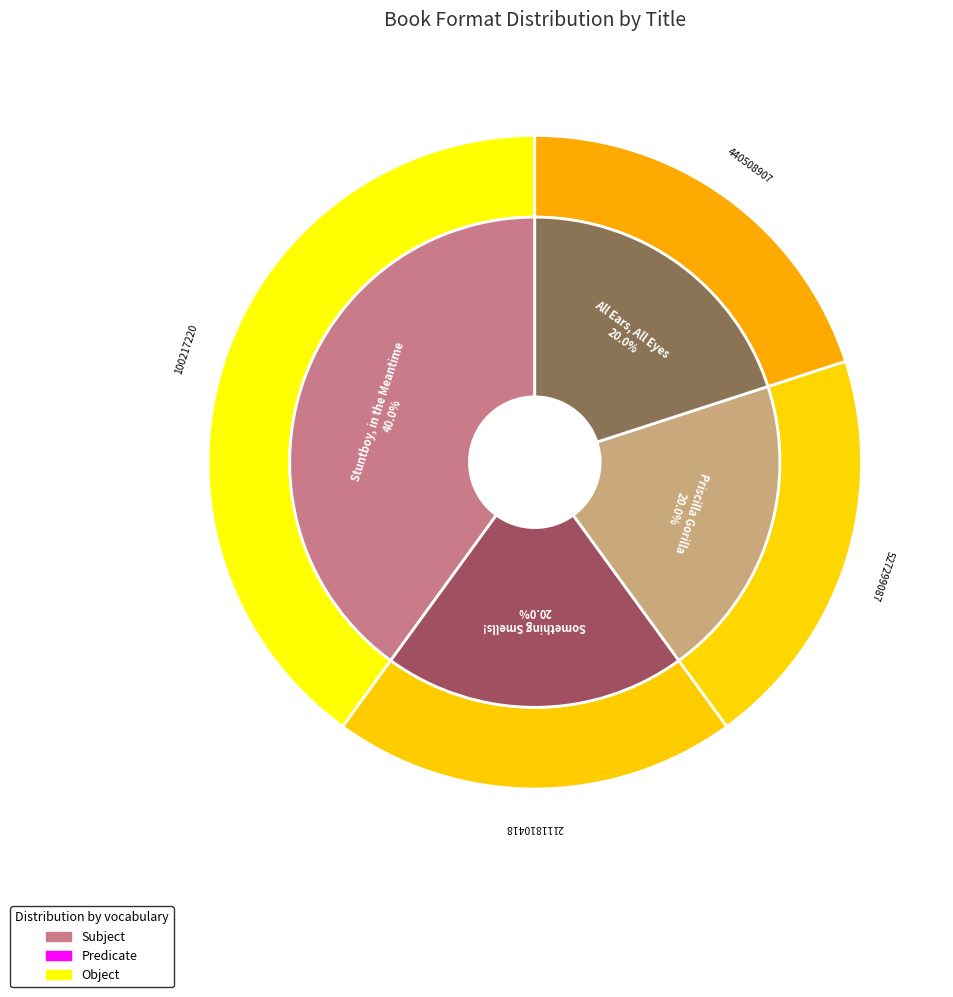

Combined, what portion of the pie is Stuntboy, in the Meantime and Something Smells!?

60.0%